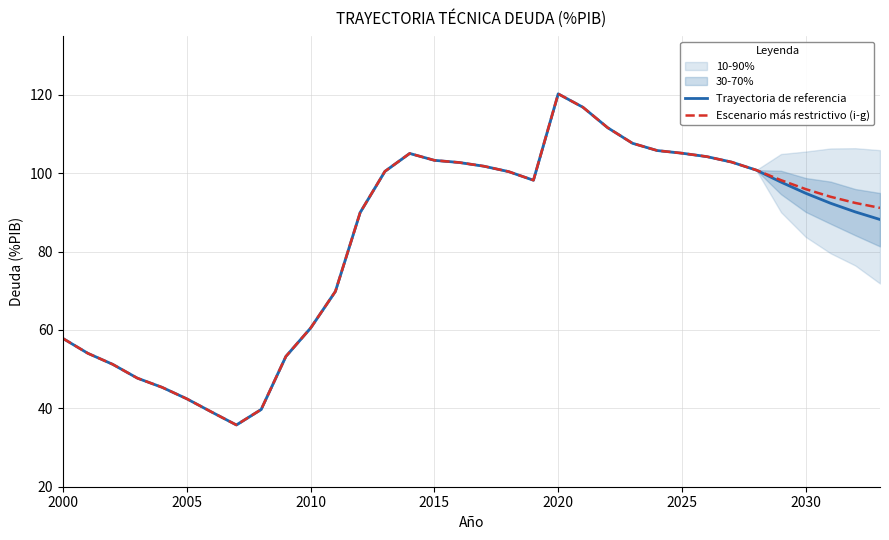

At which label does Trayectoria de referencia reach its peak?

2020